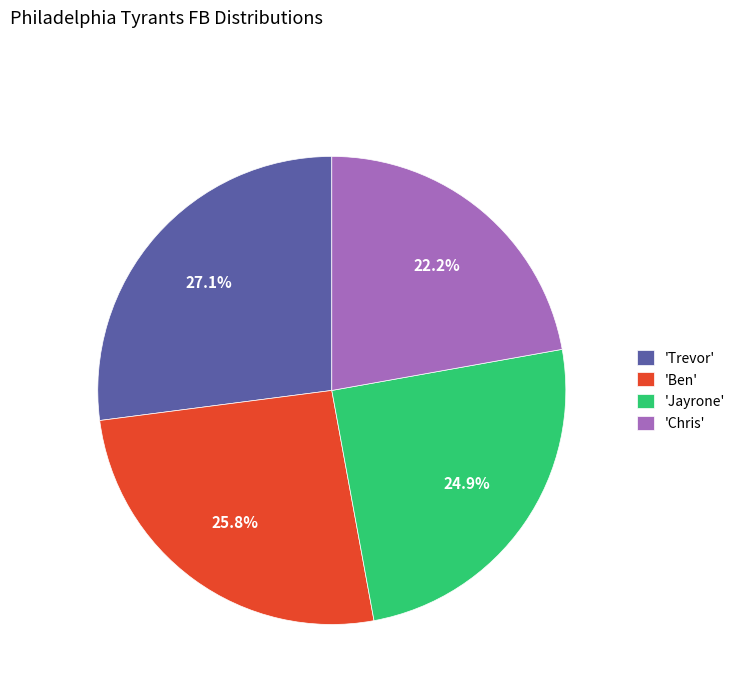

Is 'Trevor' the majority of the pie?

No